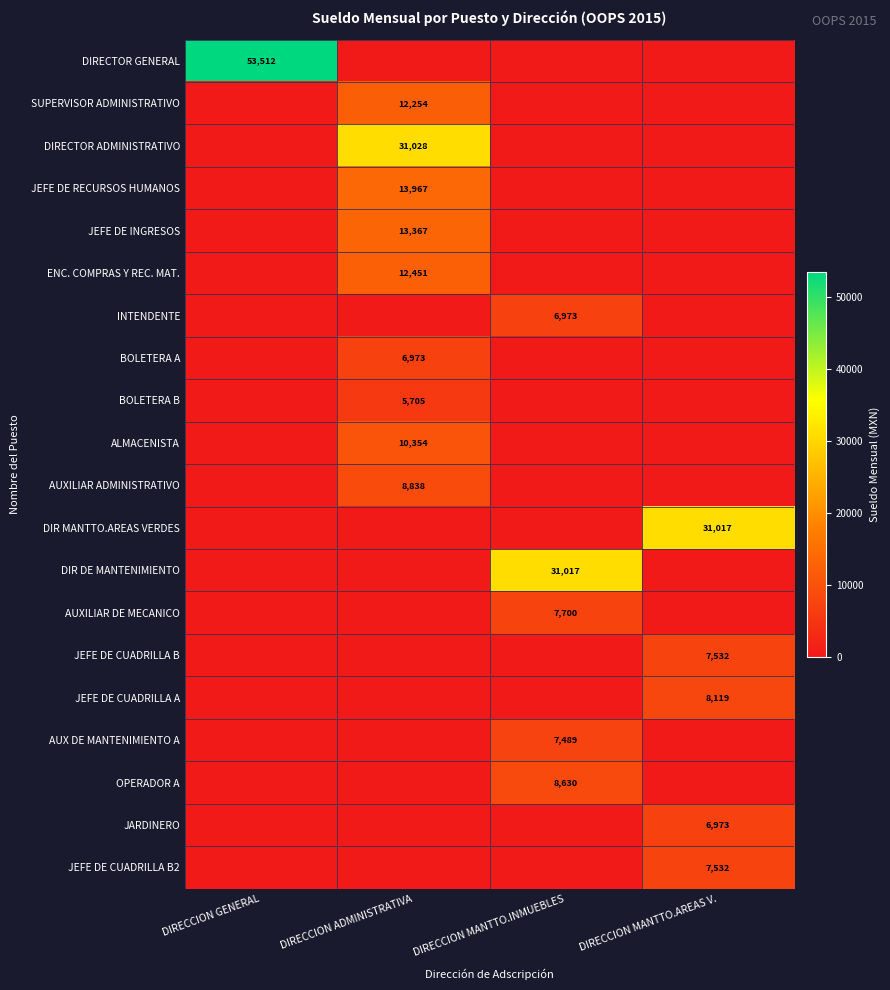

Is the value of BOLETERA B at DIRECCION ADMINISTRATIVA greater than the value of AUXILIAR DE MECANICO at DIRECCION MANTTO.INMUEBLES?

No